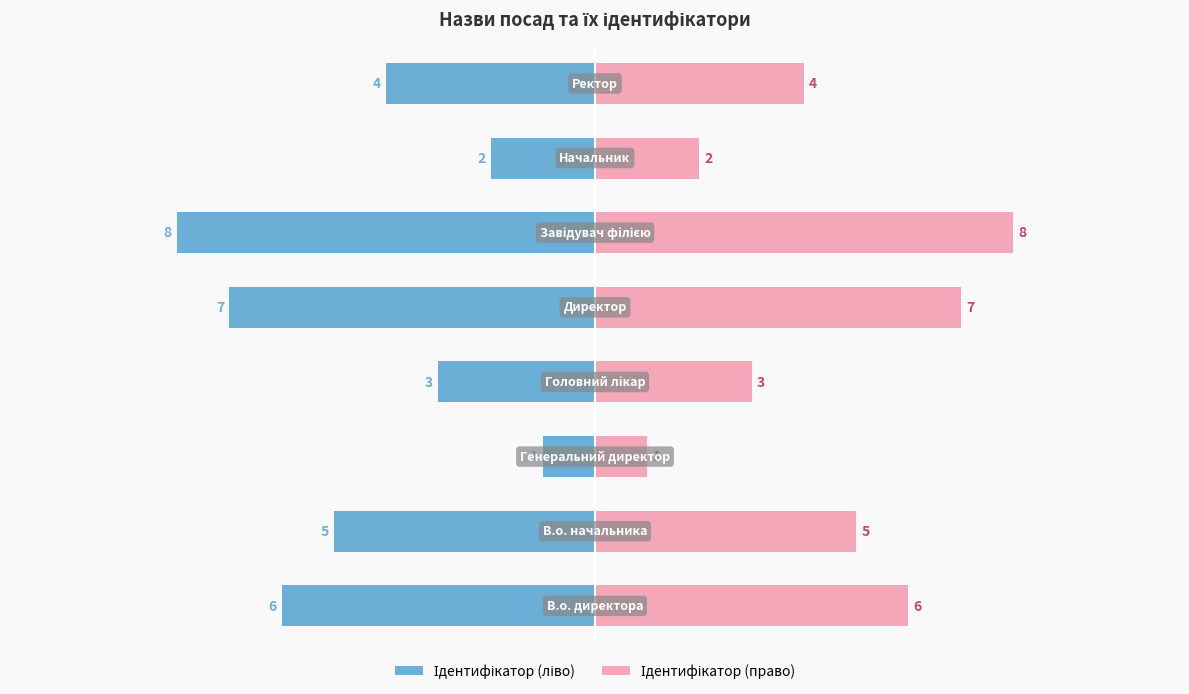

What is the value of the Ідентифікатор (право) bar at the 4th from the left?

3